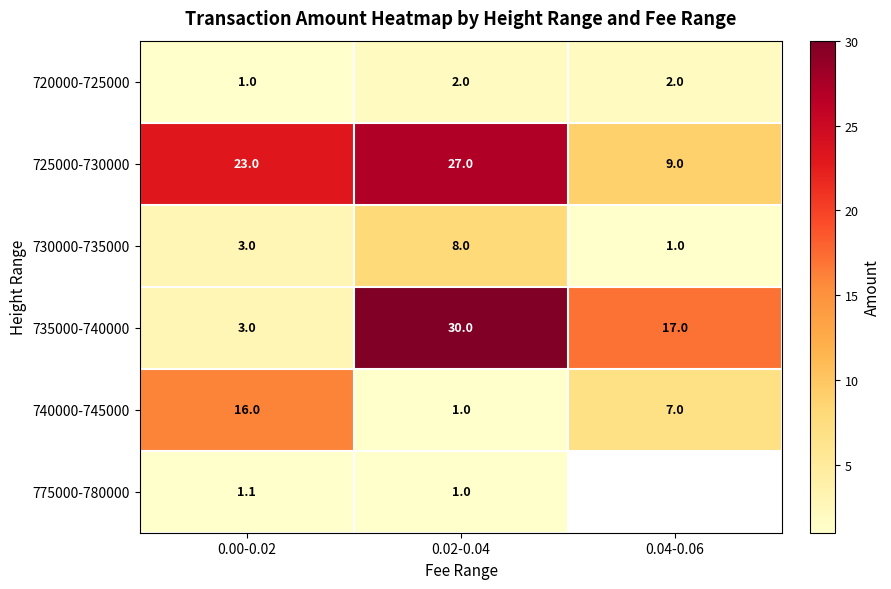

What is the difference between the maximum and second lowest values in the 740000-745000 series?

9.0